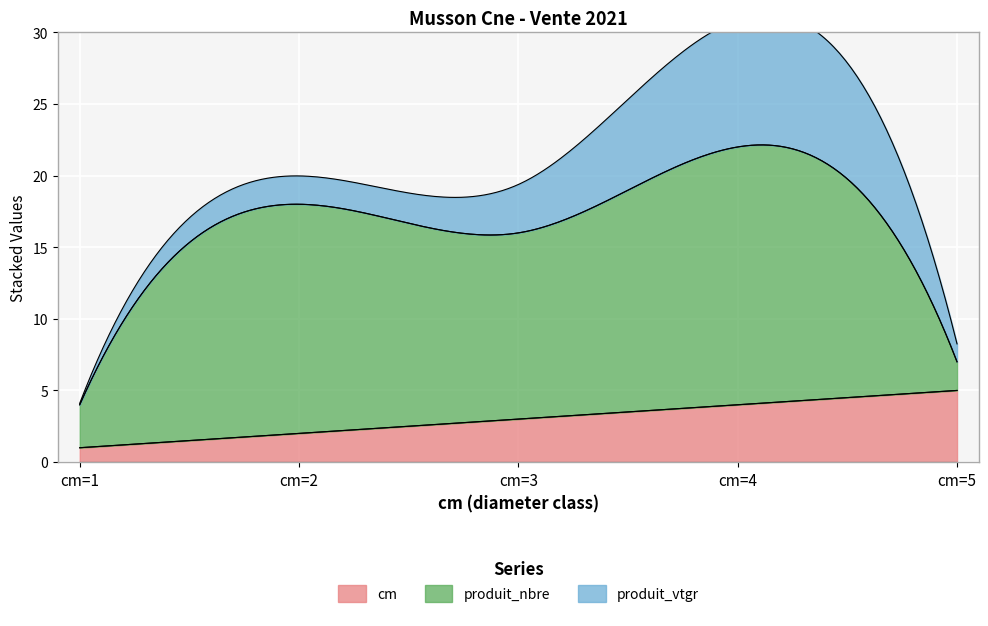

At which category is the sum across all series the highest?

cm=4